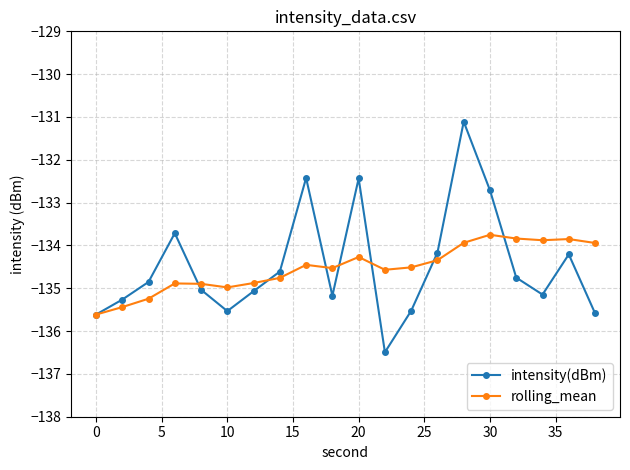

What is the difference between the second highest and minimum values in the rolling_mean series?

1.8